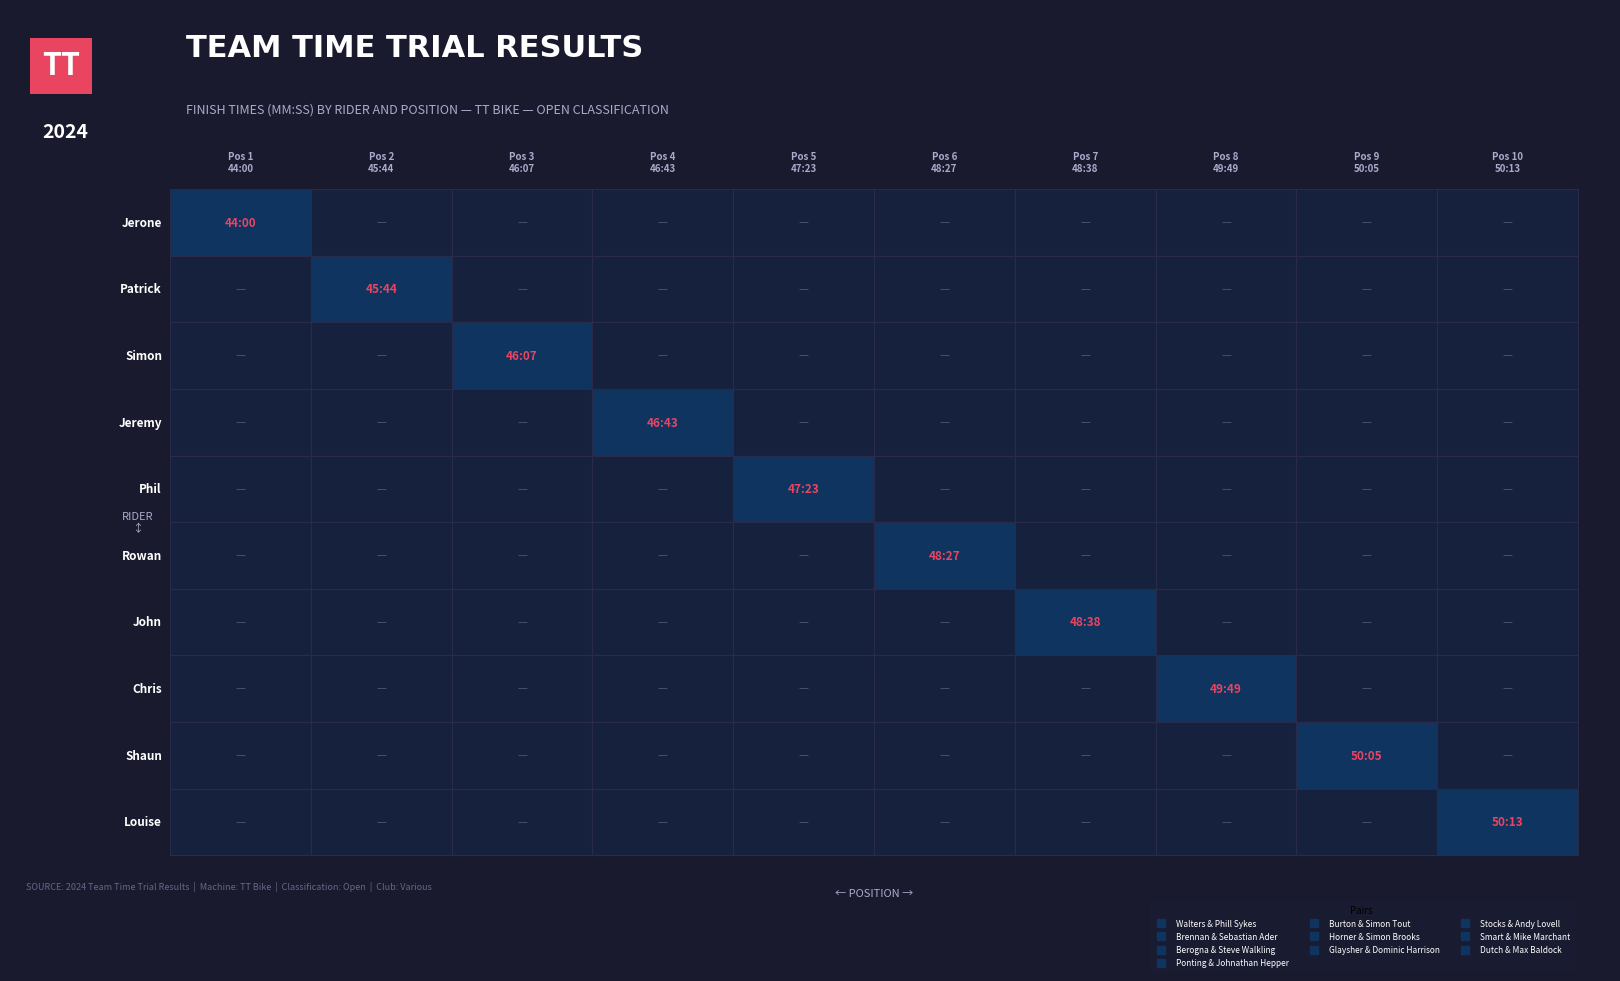

Is it true that Stocks & Andy Lovell equals 0 at 1?

True